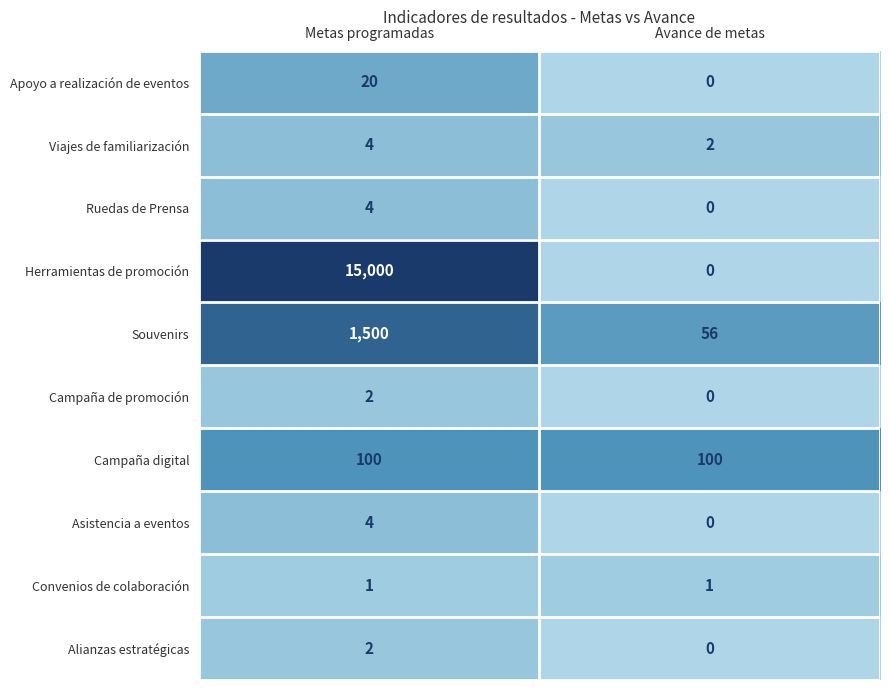

What is the maximum value shown in the chart?

15000